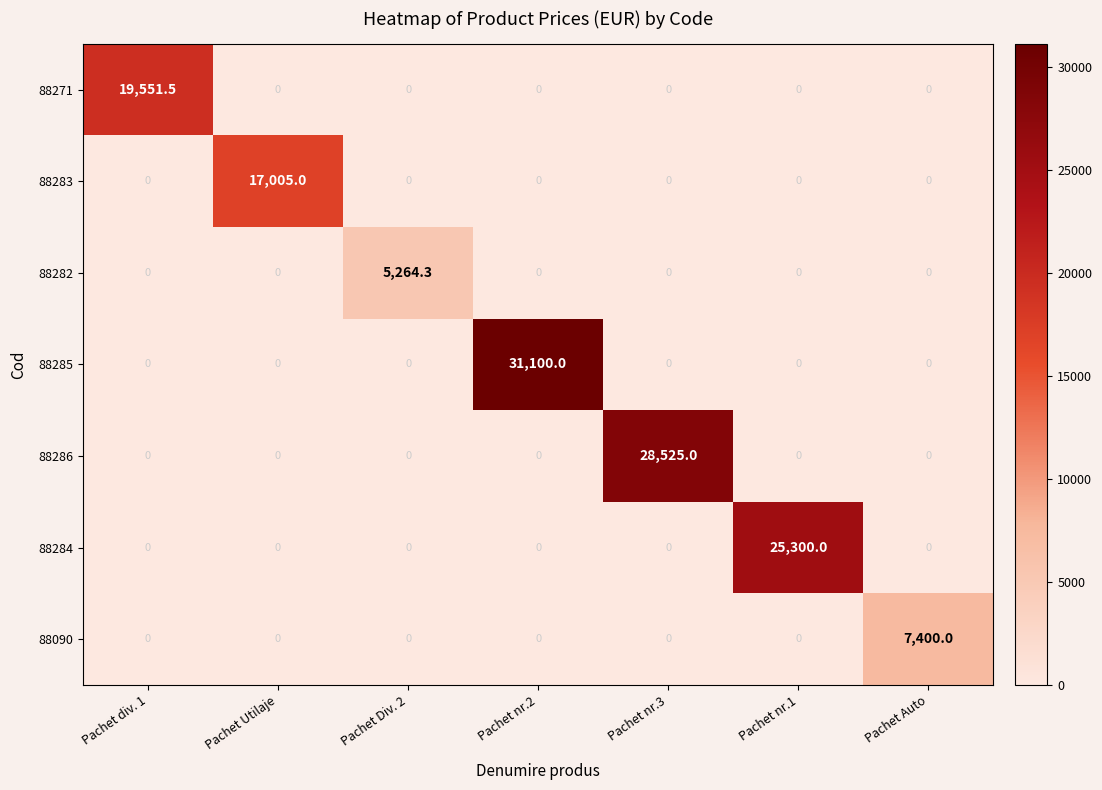

Which label corresponds to the largest value in the chart?

Pachet nr.2